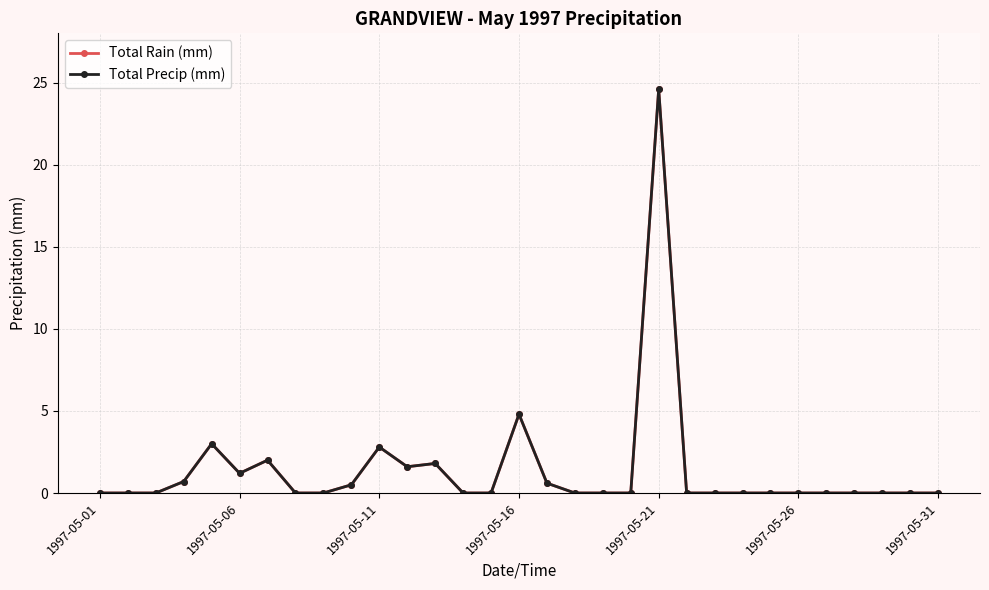

Is this an area chart (filled region under the line)?

No